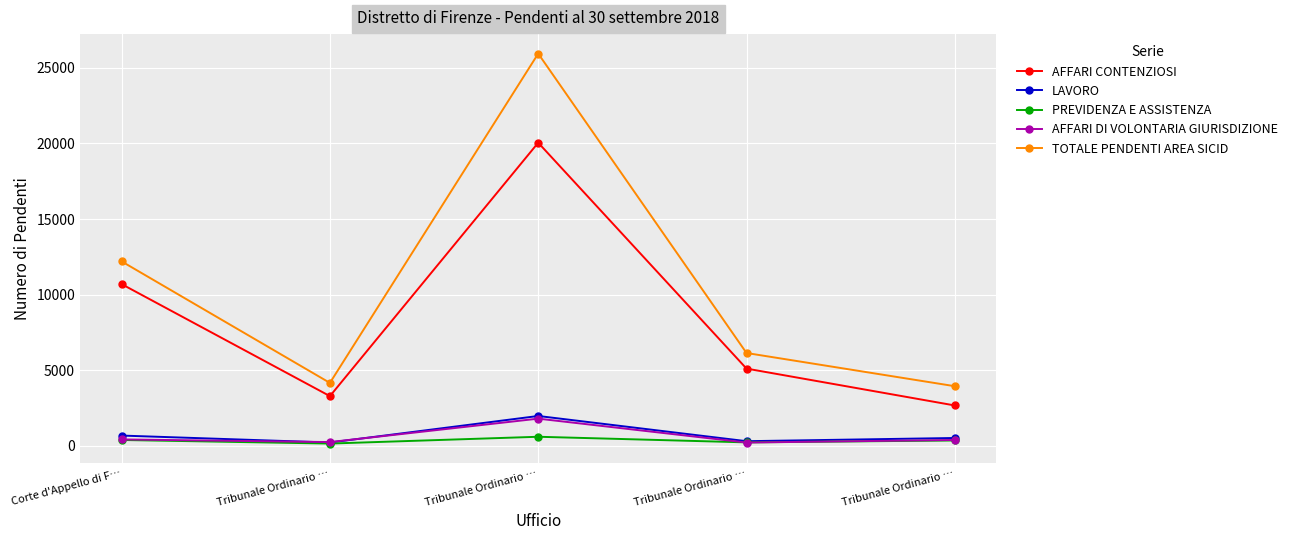

Does the chart have visible grid lines?

Yes